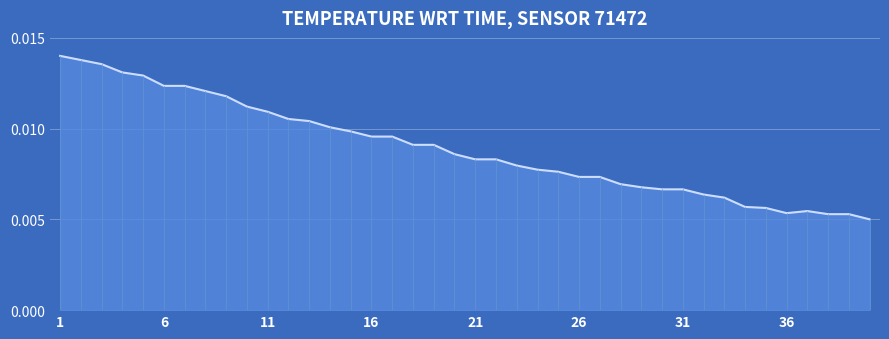

Does the chart have visible grid lines?

Yes